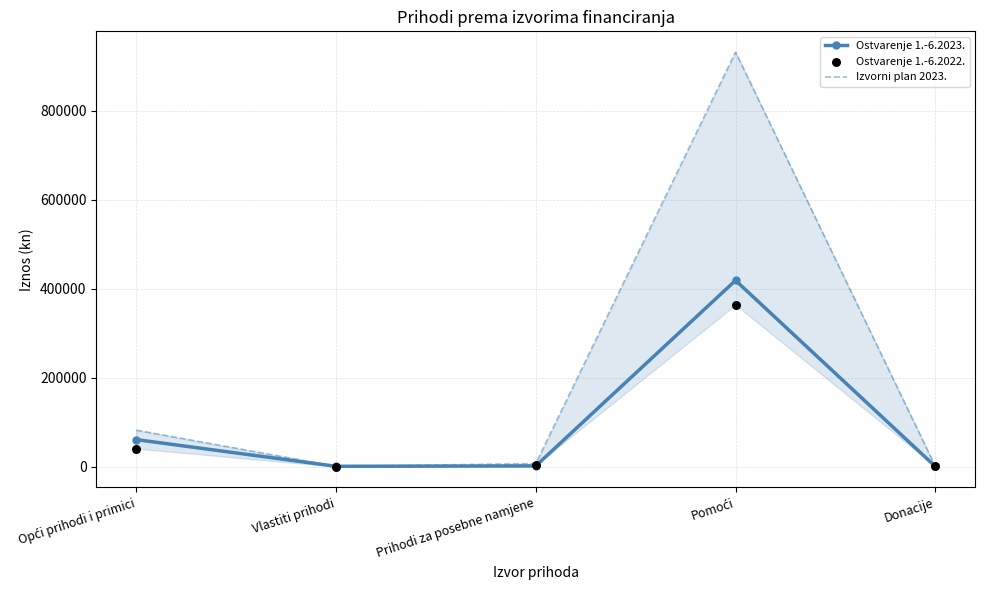

What is the total value across all series at Vlastiti prihodi?

1794.7